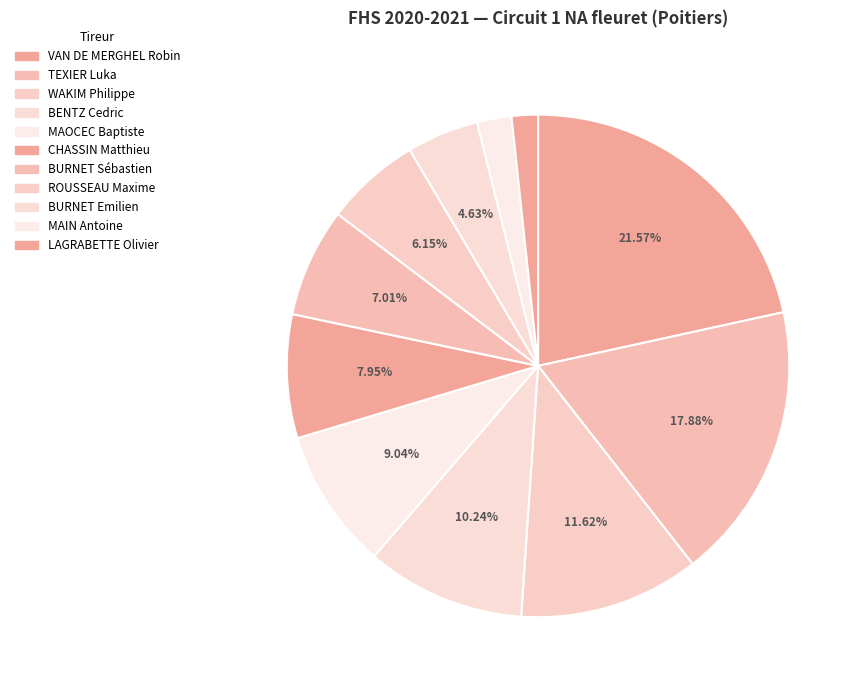

To the nearest percent, what portion does LAGRABETTE Olivier represent?

2%